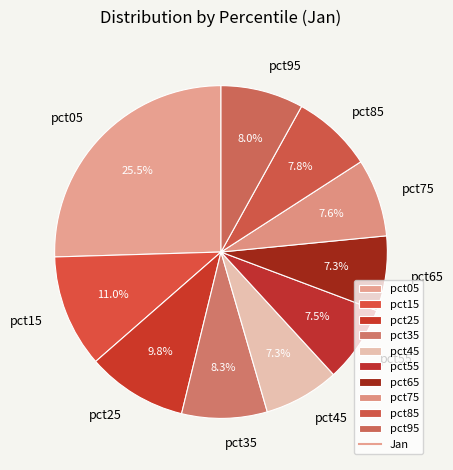

How many segments does this pie chart have?

10